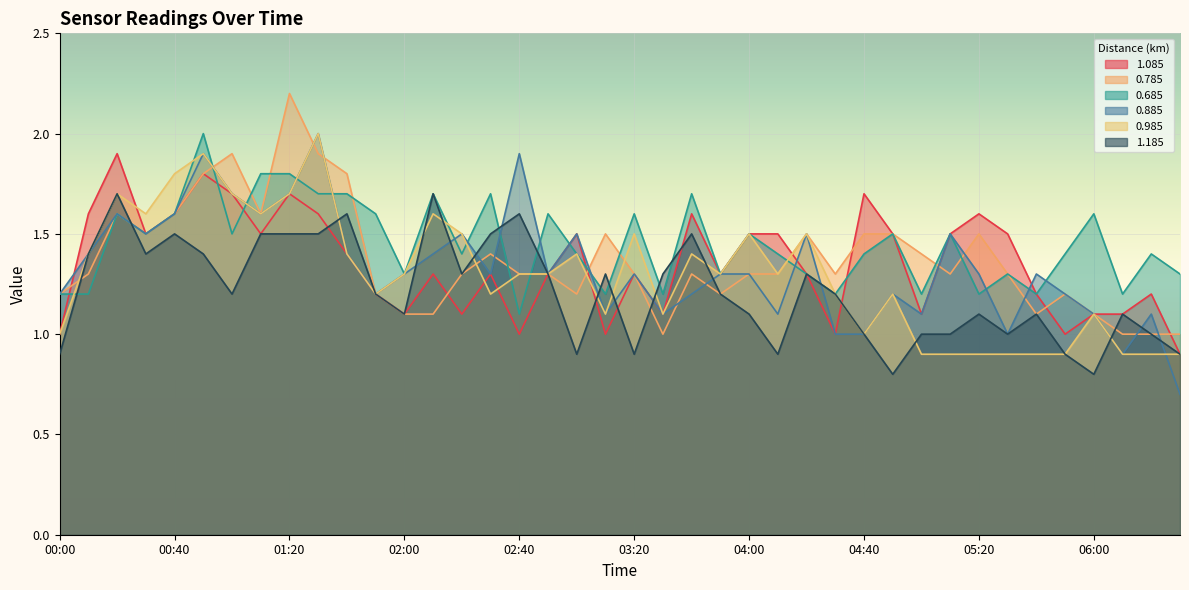

Reading left to right, transcribe all the data shown in this chart.

1.085: 00:00=1.0	00:10=1.6	00:20=1.9	00:30=1.5	00:40=1.6	00:50=1.8	01:00=1.7	01:10=1.5	01:20=1.7	01:30=1.6	01:40=1.4	01:50=1.2	02:00=1.1	02:10=1.3	02:20=1.1	02:30=1.3	02:40=1.0	02:50=1.3	03:00=1.5	03:10=1.0	03:20=1.3	03:30=1.1	03:40=1.6	03:50=1.3	04:00=1.5	04:10=1.5	04:20=1.3	04:30=1.0	04:40=1.7	04:50=1.5	05:00=1.1	05:10=1.5	05:20=1.6	05:30=1.5	05:40=1.2	05:50=1.0	06:00=1.1	06:10=1.1	06:20=1.2	06:30=0.9
0.785: 00:00=1.2	00:10=1.3	00:20=1.6	00:30=1.5	00:40=1.6	00:50=1.8	01:00=1.9	01:10=1.6	01:20=2.2	01:30=1.9	01:40=1.8	01:50=1.2	02:00=1.1	02:10=1.1	02:20=1.3	02:30=1.4	02:40=1.3	02:50=1.3	03:00=1.2	03:10=1.5	03:20=1.3	03:30=1.0	03:40=1.3	03:50=1.2	04:00=1.3	04:10=1.3	04:20=1.5	04:30=1.3	04:40=1.5	04:50=1.5	05:00=1.4	05:10=1.3	05:20=1.5	05:30=1.3	05:40=1.1	05:50=1.2	06:00=1.1	06:10=1.0	06:20=1.0	06:30=1.0
0.685: 00:00=1.2	00:10=1.2	00:20=1.6	00:30=1.5	00:40=1.6	00:50=2.0	01:00=1.5	01:10=1.8	01:20=1.8	01:30=1.7	01:40=1.7	01:50=1.6	02:00=1.3	02:10=1.7	02:20=1.4	02:30=1.7	02:40=1.1	02:50=1.6	03:00=1.4	03:10=1.2	03:20=1.6	03:30=1.2	03:40=1.7	03:50=1.3	04:00=1.5	04:10=1.4	04:20=1.3	04:30=1.2	04:40=1.4	04:50=1.5	05:00=1.2	05:10=1.5	05:20=1.2	05:30=1.3	05:40=1.2	05:50=1.4	06:00=1.6	06:10=1.2	06:20=1.4	06:30=1.3
0.885: 00:00=1.2	00:10=1.4	00:20=1.6	00:30=1.5	00:40=1.6	00:50=1.9	01:00=1.7	01:10=1.6	01:20=1.7	01:30=2.0	01:40=1.4	01:50=1.2	02:00=1.3	02:10=1.4	02:20=1.5	02:30=1.3	02:40=1.9	02:50=1.3	03:00=1.5	03:10=1.1	03:20=1.3	03:30=1.1	03:40=1.2	03:50=1.3	04:00=1.3	04:10=1.1	04:20=1.5	04:30=1.0	04:40=1.0	04:50=1.2	05:00=1.1	05:10=1.5	05:20=1.3	05:30=1.0	05:40=1.3	05:50=1.2	06:00=1.1	06:10=0.9	06:20=1.1	06:30=0.7
0.985: 00:00=1.0	00:10=1.4	00:20=1.7	00:30=1.6	00:40=1.8	00:50=1.9	01:00=1.7	01:10=1.6	01:20=1.7	01:30=2.0	01:40=1.4	01:50=1.2	02:00=1.3	02:10=1.6	02:20=1.5	02:30=1.2	02:40=1.3	02:50=1.3	03:00=1.4	03:10=1.1	03:20=1.5	03:30=1.1	03:40=1.4	03:50=1.3	04:00=1.5	04:10=1.3	04:20=1.5	04:30=1.2	04:40=1.0	04:50=1.2	05:00=0.9	05:10=0.9	05:20=0.9	05:30=0.9	05:40=0.9	05:50=0.9	06:00=1.1	06:10=0.9	06:20=0.9	06:30=0.9
1.185: 00:00=0.9	00:10=1.4	00:20=1.7	00:30=1.4	00:40=1.5	00:50=1.4	01:00=1.2	01:10=1.5	01:20=1.5	01:30=1.5	01:40=1.6	01:50=1.2	02:00=1.1	02:10=1.7	02:20=1.3	02:30=1.5	02:40=1.6	02:50=1.3	03:00=0.9	03:10=1.3	03:20=0.9	03:30=1.3	03:40=1.5	03:50=1.2	04:00=1.1	04:10=0.9	04:20=1.3	04:30=1.2	04:40=1.0	04:50=0.8	05:00=1.0	05:10=1.0	05:20=1.1	05:30=1.0	05:40=1.1	05:50=0.9	06:00=0.8	06:10=1.1	06:20=1.0	06:30=0.9